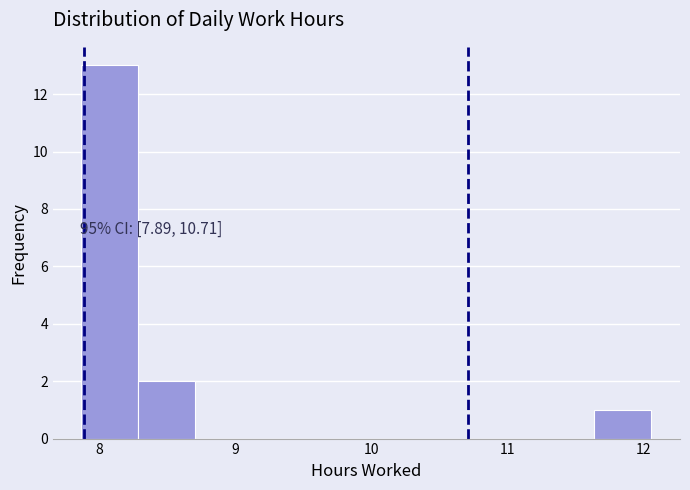

Over which range of the x-axis is the bar tallest?

7.9 to 8.3